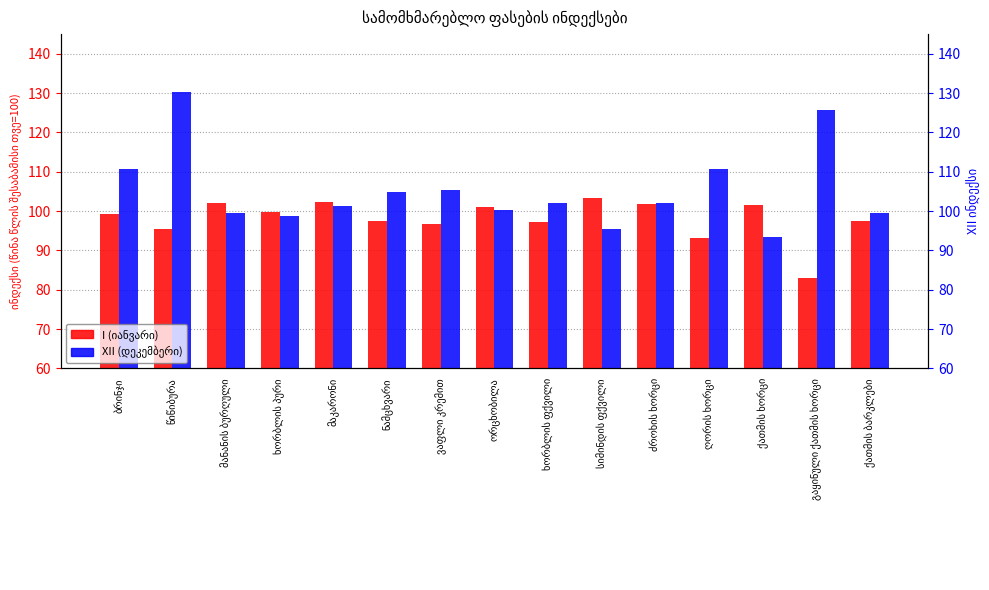

Reading left to right, what are all the values shown in this chart?

I (იანვარი): ბრინჯი=99.2	წიწიბურა=95.4	მანანის ბურღული=102.1	ხორბლის პური=99.9	მაკარონი=102.3	ნამცხვარი=97.4	ვაფლი კრემით=96.8	ორცხობილა=101.0	ხორბლის ფქვილი=97.2	სიმინდის ფქვილი=103.4	ძროხის ხორცი=101.8	ღორის ხორცი=93.2	ქათმის ხორცი=101.7	გაყინული ქათმის ხორცი=83.1	ქათმის ბარკლები=97.4
XII (დეკემბერი): ბრინჯი=110.6	წიწიბურა=130.4	მანანის ბურღული=99.4	ხორბლის პური=98.7	მაკარონი=101.3	ნამცხვარი=104.8	ვაფლი კრემით=105.4	ორცხობილა=100.2	ხორბლის ფქვილი=102.1	სიმინდის ფქვილი=95.6	ძროხის ხორცი=102.0	ღორის ხორცი=110.6	ქათმის ხორცი=93.3	გაყინული ქათმის ხორცი=125.7	ქათმის ბარკლები=99.6